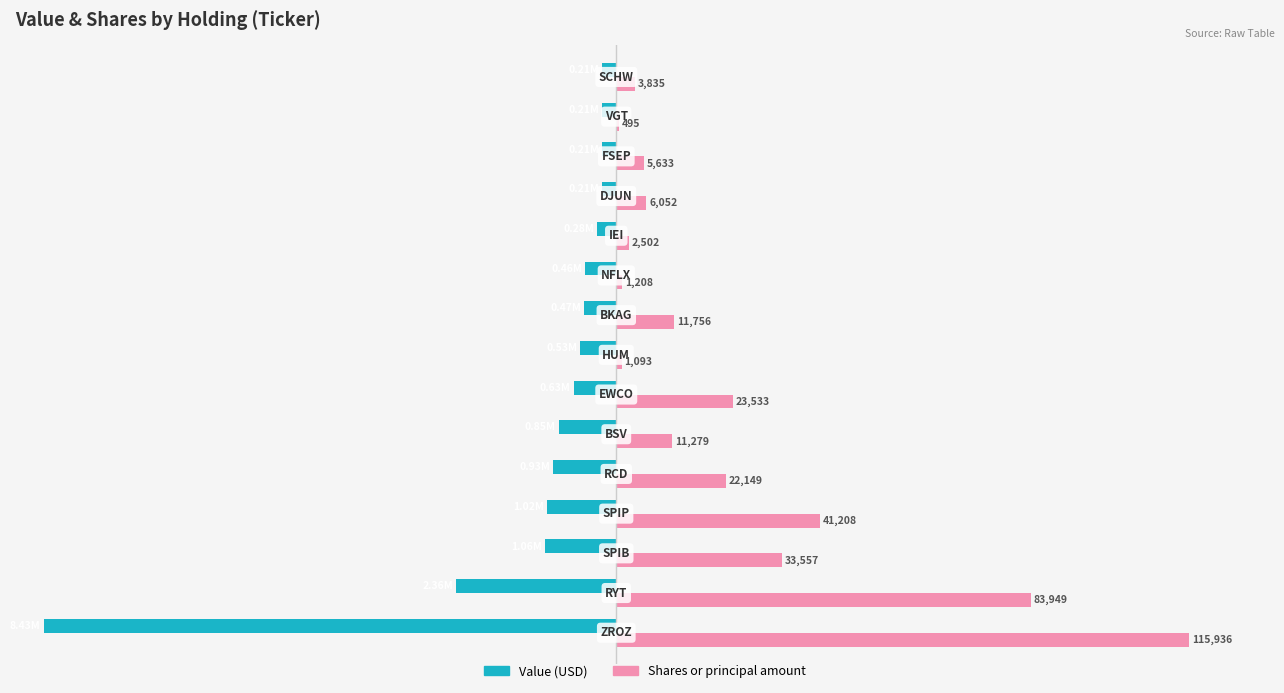

True or false: Value has a value of -40.1 at 0.

False